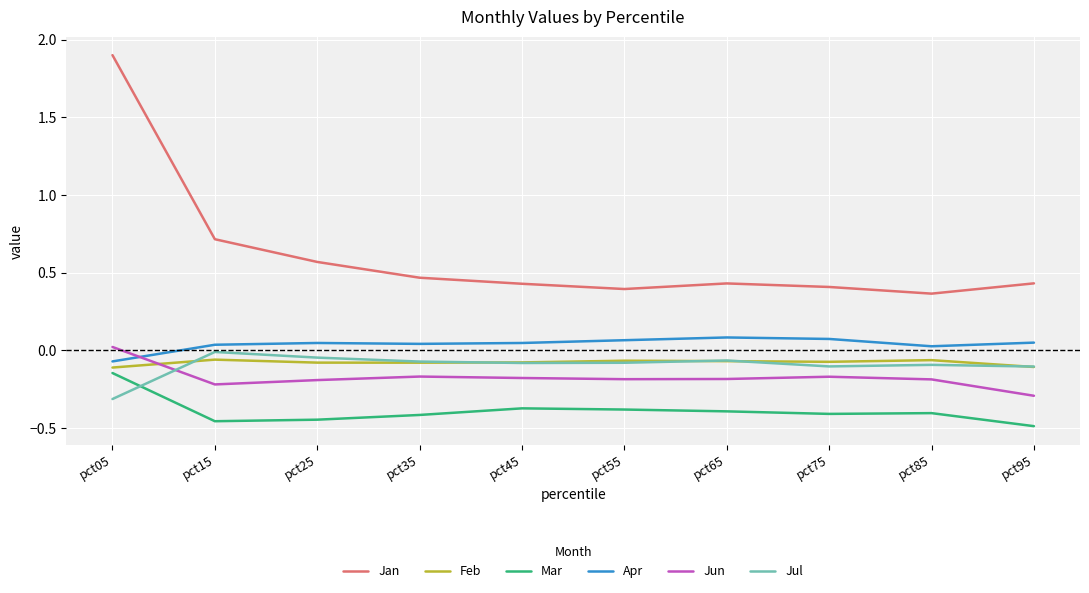

What is the spread (max minus min) of values at pct15?

1.2